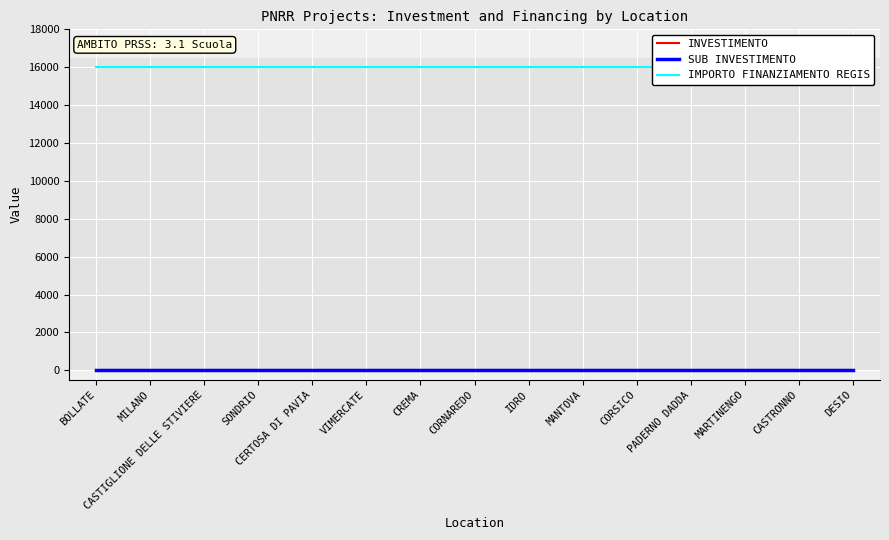

What is the highest value of the IMPORTO FINANZIAMENTO REGIS series?

16000.0